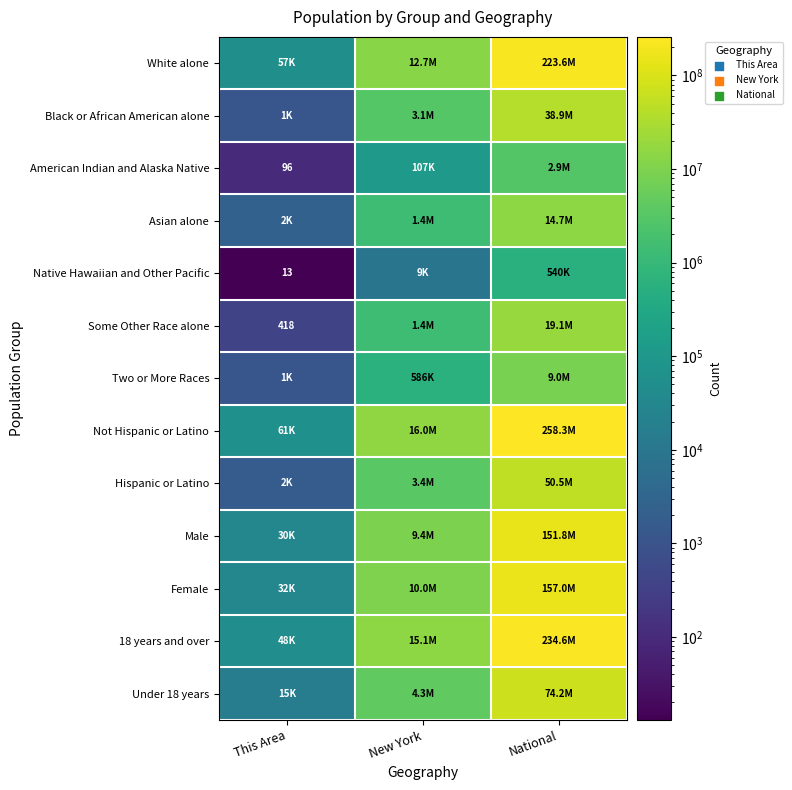

The value of Asian alone at National is 7720179. True or false?

False